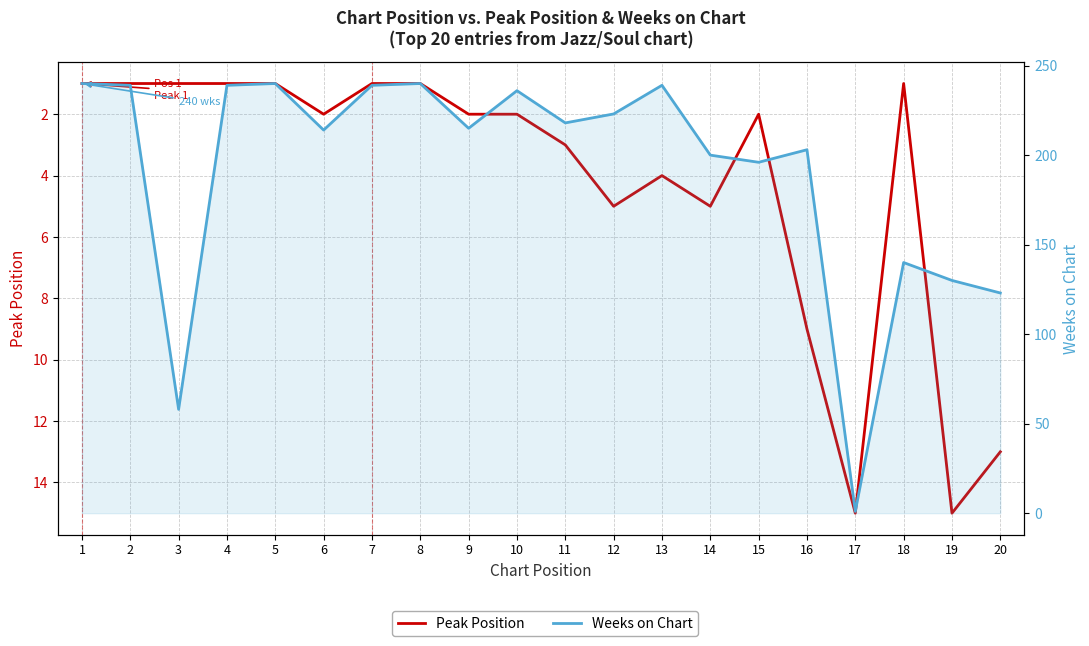

What is the value of the Weeks on Chart point at the 6th from the left?

214